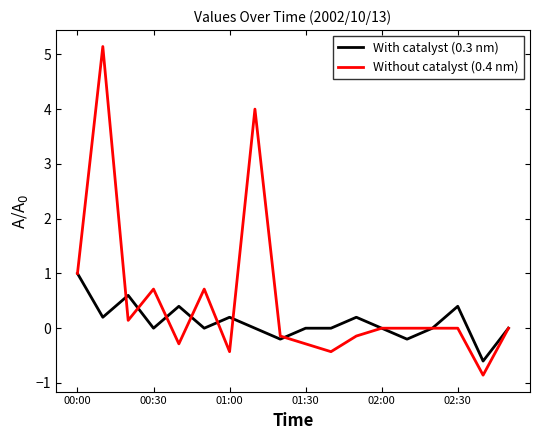

What are all the series names shown in the legend?

With catalyst (0.3 nm), Without catalyst (0.4 nm)